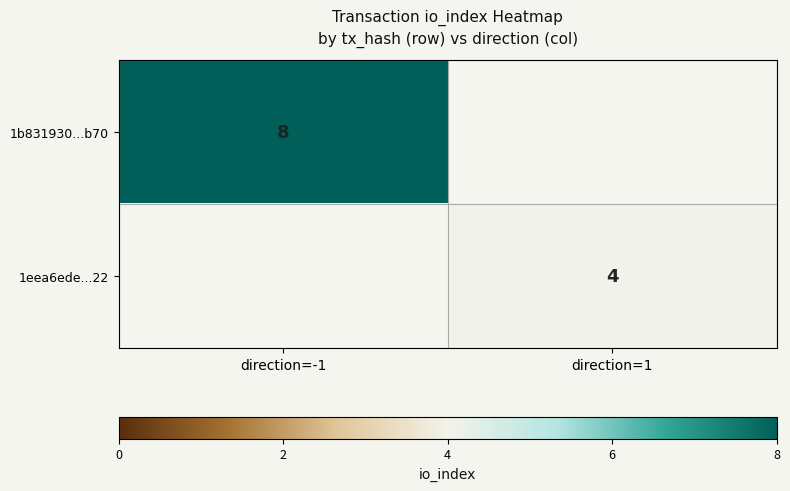

The 1b831930...b70 series shows 8 at direction=-1. True or false?

True